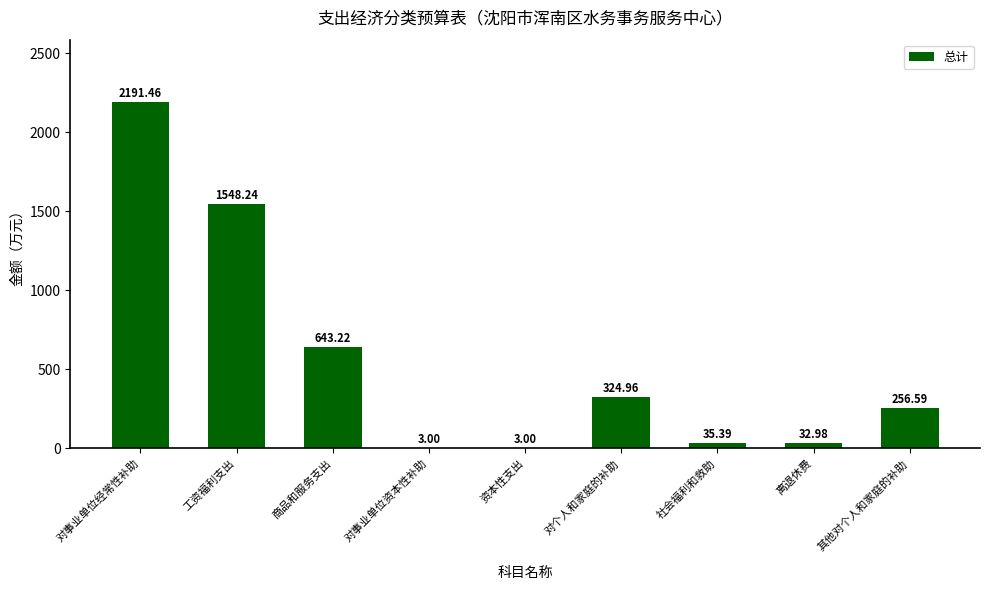

What is the sum of all values?

5038.8